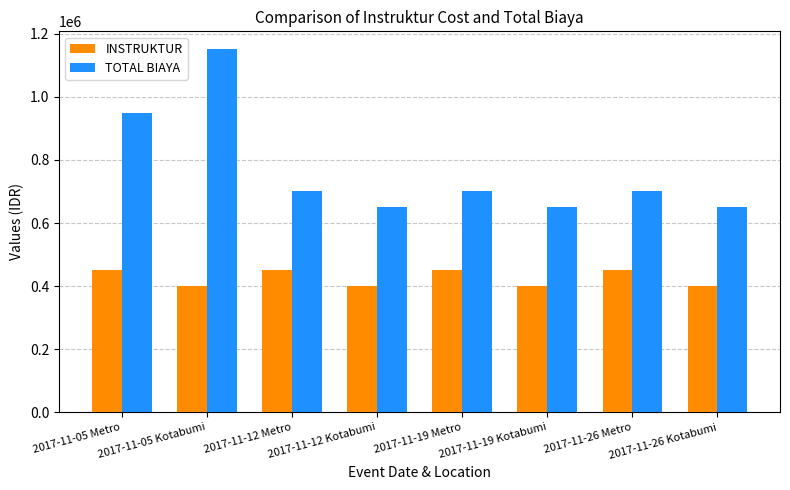

At which category does the chart reach its peak across all series?

2017-11-05 Kotabumi